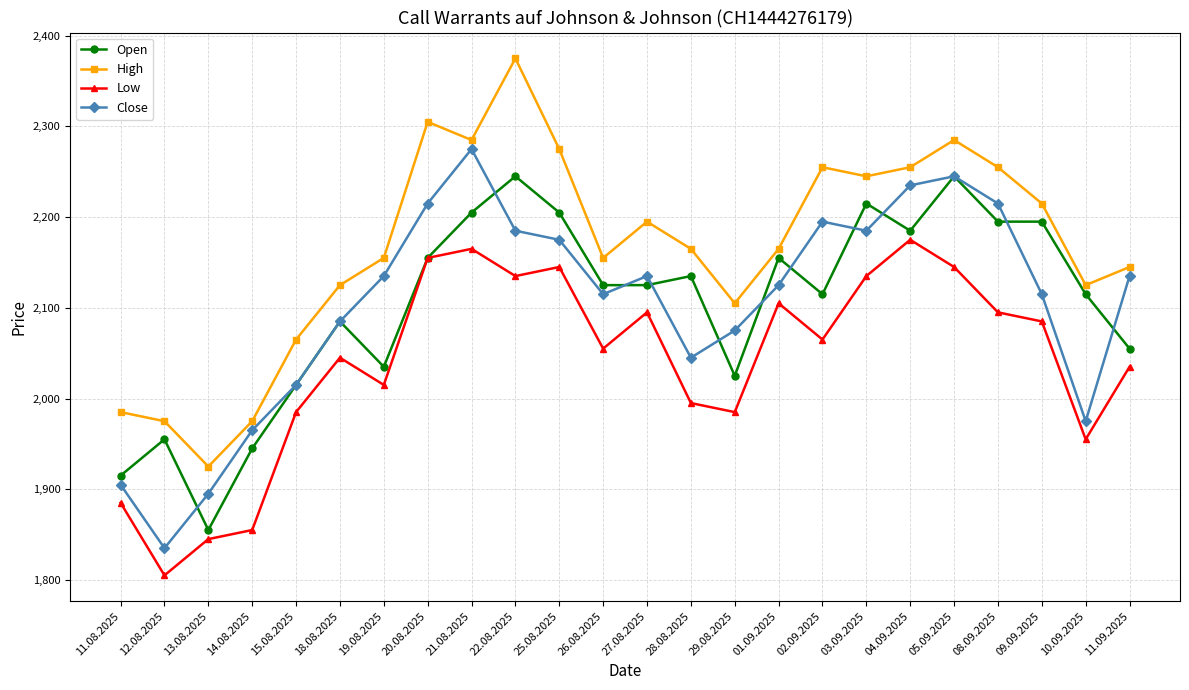

At which label is Open closest to 2050?

11.09.2025